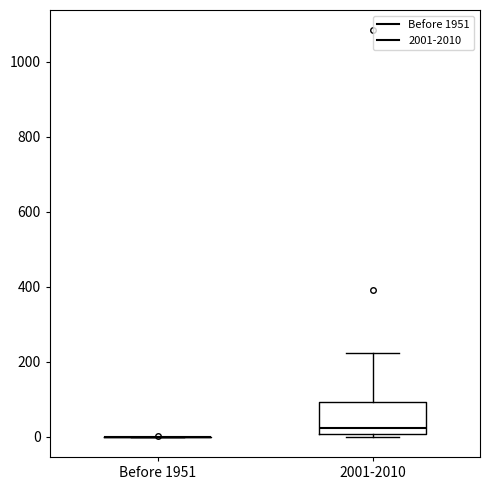

Where does the upper whisker of the box for 2001-2010 end on the y-axis? The values are not printed on the chart, so give them approximately, as read against the axis.

220